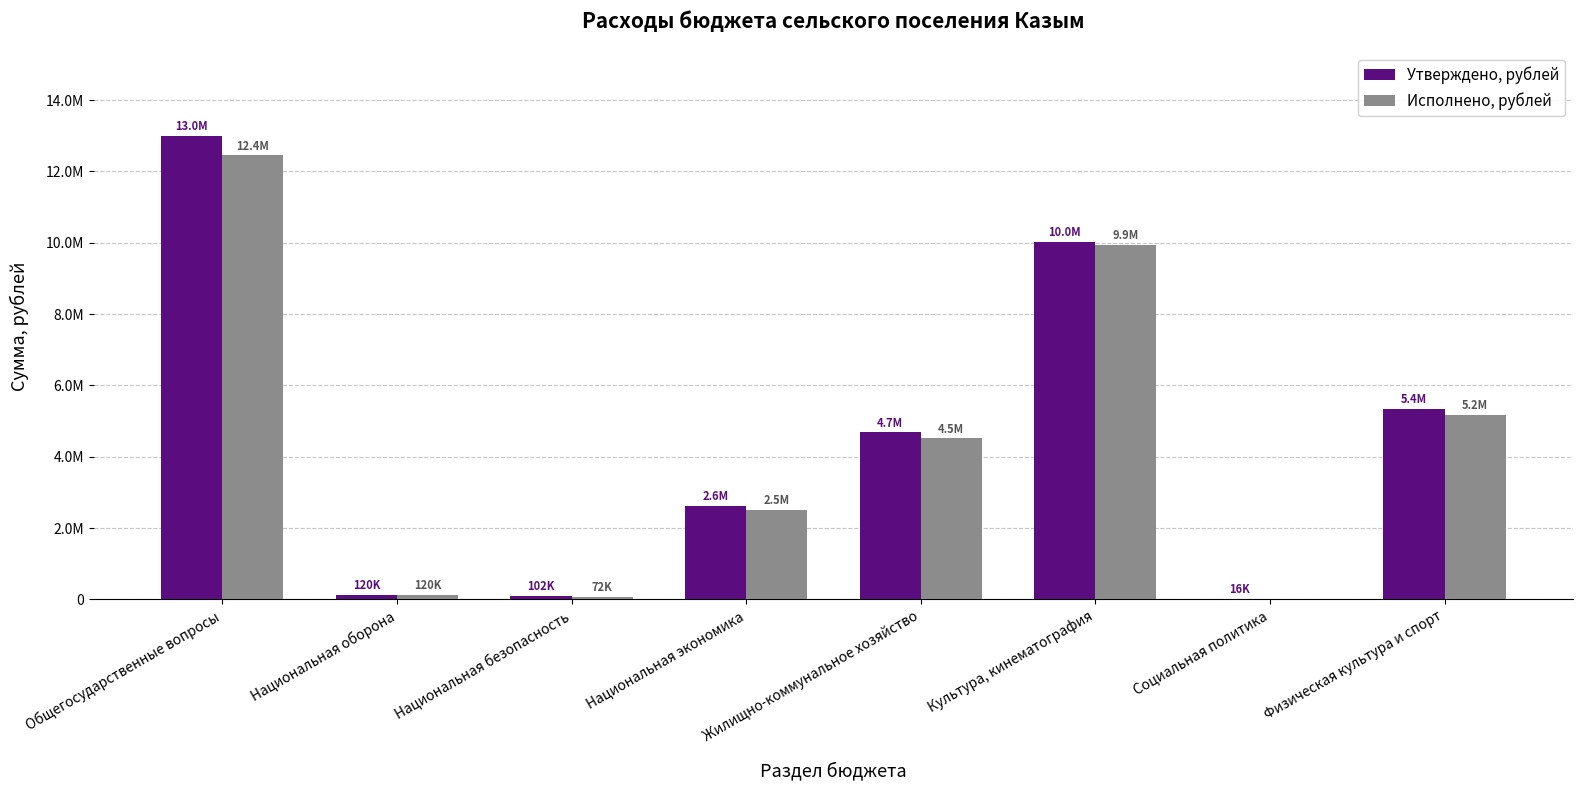

Between Жилищно-коммунальное хозяйство and Общегосударственные вопросы, which is larger?

Общегосударственные вопросы